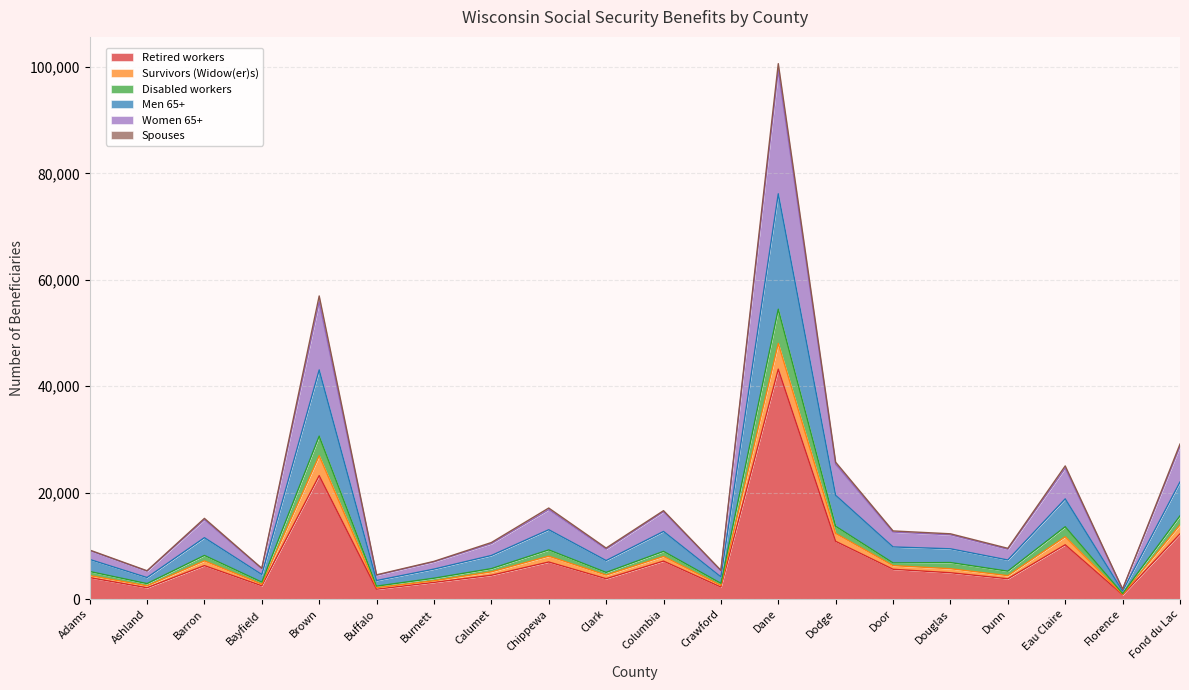

Which category has the highest value in the Retired workers series?

Dane